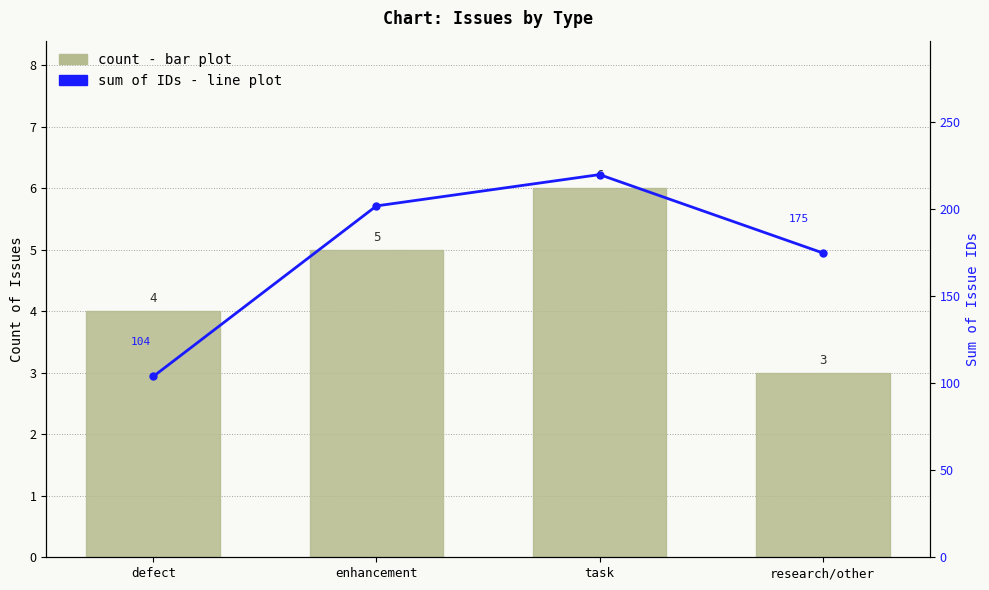

At how many categories does at least one series exceed 24?

4